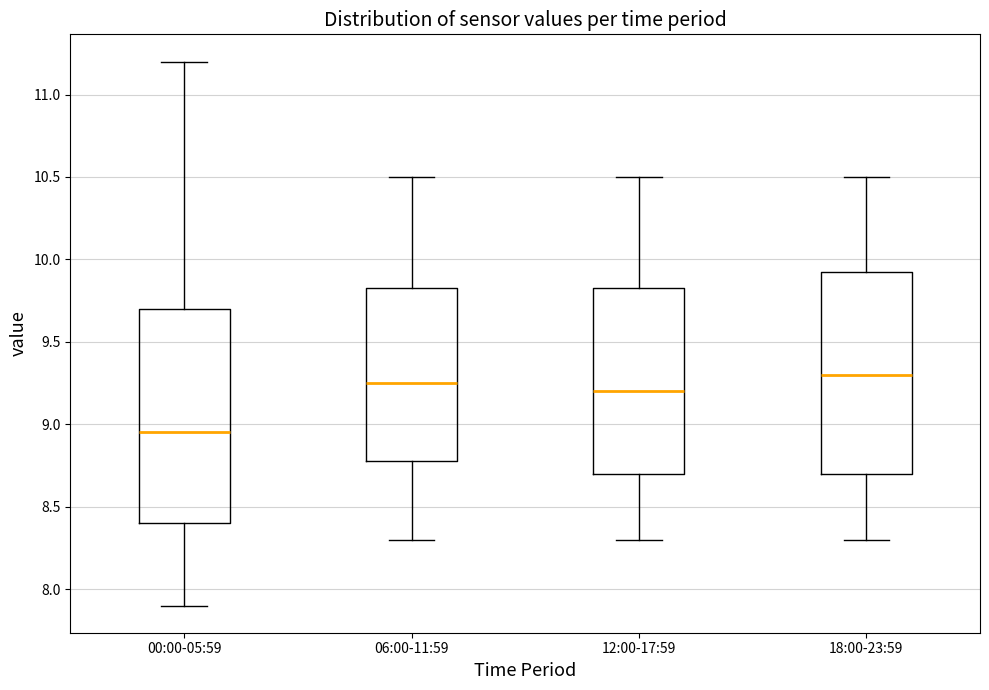

Reading left to right, transcribe this box plot: for each box, give where its median line is, the range the box spans, and where its two whiskers end, as read against the y-axis. The values are not printed on the chart, so give them approximately, as read against the axis.

00:00-05:59: median 8.95, box 8.40 to 9.70, whiskers 7.90 to 11.20
06:00-11:59: median 9.25, box 8.80 to 9.85, whiskers 8.30 to 10.50
12:00-17:59: median 9.20, box 8.70 to 9.85, whiskers 8.30 to 10.50
18:00-23:59: median 9.30, box 8.70 to 9.95, whiskers 8.30 to 10.50